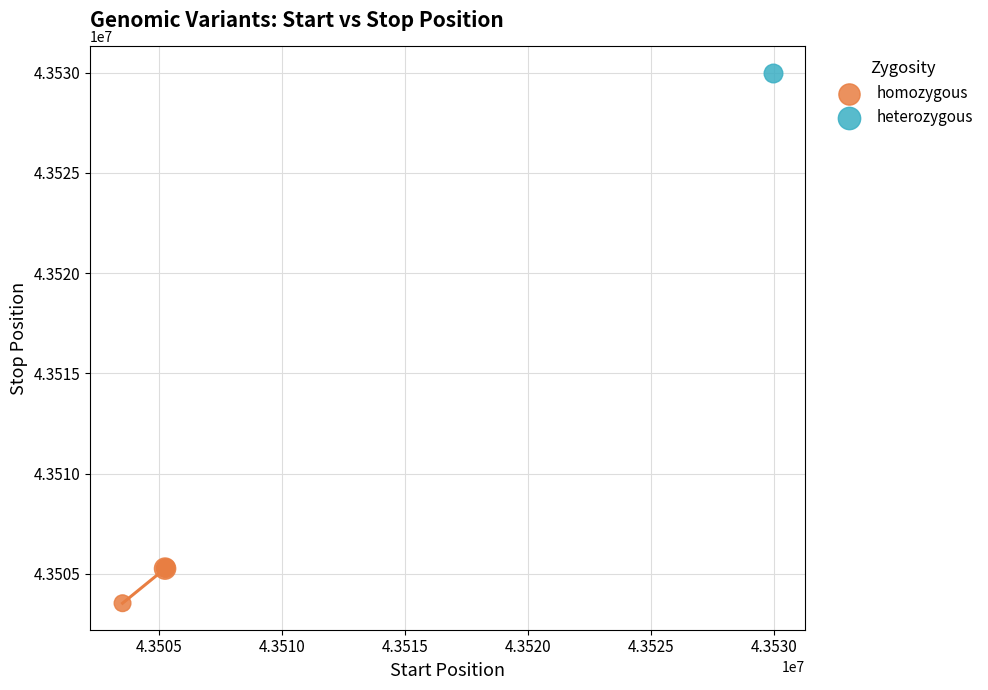

What are all the series names shown in the legend?

homozygous, heterozygous